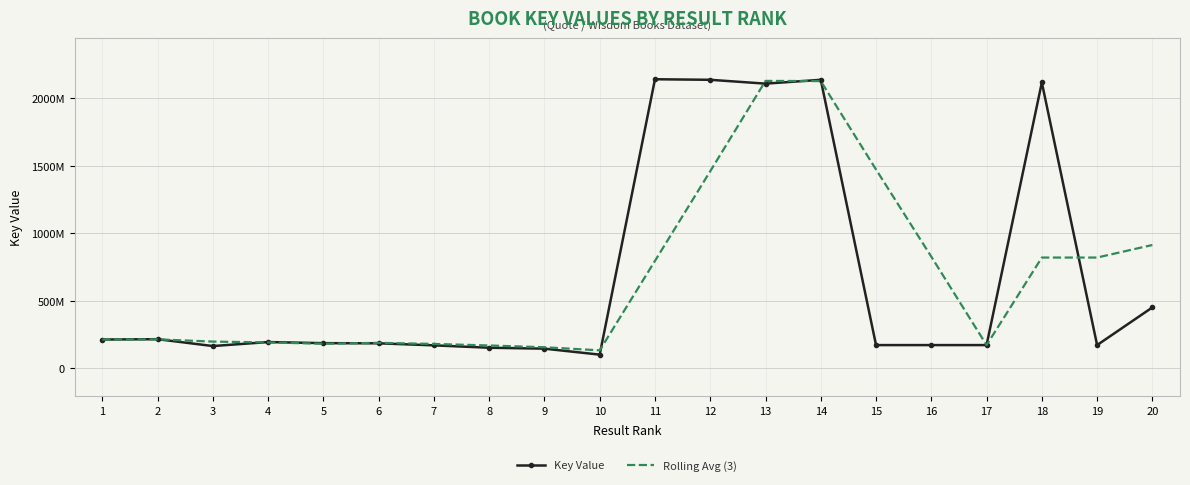

True or false: Key Value has a value of 300102492.9 at 7.

False